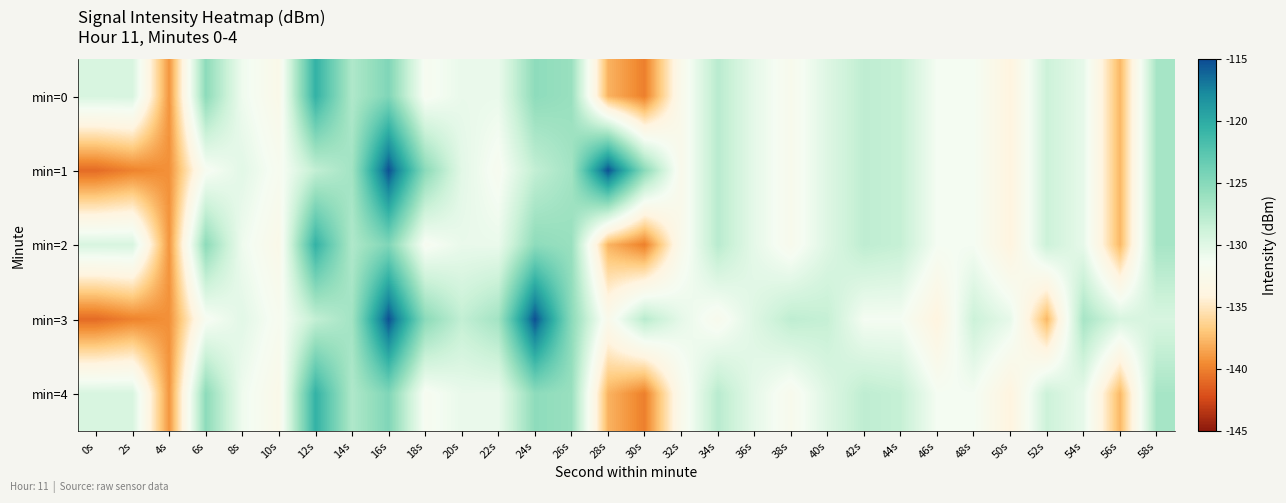

Reading left to right, transcribe all the data shown in this chart.

min=0: 0s=-129.4	2s=-129.4	4s=-139.1	6s=-125.3	8s=-131.0	10s=-132.7	12s=-120.5	14s=-127.1	16s=-124.6	18s=-131.7	20s=-130.6	22s=-130.7	24s=-125.4	26s=-126.0	28s=-137.8	30s=-140.0	32s=-132.5	34s=-127.6	36s=-130.4	38s=-132.2	40s=-129.8	42s=-127.9	44s=-128.4	46s=-131.4	48s=-131.3	50s=-134.1	52s=-128.7	54s=-130.5	56s=-137.7	58s=-126.7
min=1: 0s=-140.9	2s=-139.9	4s=-139.3	6s=-131.7	8s=-130.1	10s=-131.8	12s=-128.2	14s=-126.4	16s=-115.2	18s=-125.2	20s=-130.1	22s=-131.8	24s=-128.2	26s=-126.4	28s=-115.2	30s=-125.2	32s=-132.5	34s=-127.6	36s=-130.4	38s=-132.2	40s=-129.8	42s=-127.9	44s=-128.4	46s=-131.4	48s=-131.3	50s=-134.1	52s=-128.7	54s=-130.5	56s=-137.7	58s=-126.7
min=2: 0s=-129.4	2s=-129.4	4s=-139.1	6s=-125.3	8s=-131.0	10s=-132.7	12s=-120.5	14s=-127.1	16s=-124.6	18s=-131.7	20s=-130.6	22s=-130.7	24s=-125.4	26s=-126.0	28s=-137.8	30s=-140.0	32s=-132.5	34s=-127.6	36s=-130.4	38s=-132.2	40s=-129.8	42s=-127.9	44s=-128.4	46s=-131.4	48s=-131.3	50s=-134.1	52s=-128.7	54s=-130.5	56s=-137.7	58s=-126.7
min=3: 0s=-140.9	2s=-139.9	4s=-139.3	6s=-131.7	8s=-130.1	10s=-131.8	12s=-128.2	14s=-126.4	16s=-115.2	18s=-125.2	20s=-128.2	22s=-126.4	24s=-115.2	26s=-125.2	28s=-132.5	30s=-127.6	32s=-130.4	34s=-132.2	36s=-129.8	38s=-127.9	40s=-128.4	42s=-131.4	44s=-131.3	46s=-134.1	48s=-128.7	50s=-130.5	52s=-137.7	54s=-126.7	56s=-129.4	58s=-129.4
min=4: 0s=-129.4	2s=-129.4	4s=-139.1	6s=-125.3	8s=-131.0	10s=-132.7	12s=-120.5	14s=-127.1	16s=-124.6	18s=-131.7	20s=-130.6	22s=-130.7	24s=-125.4	26s=-126.0	28s=-137.8	30s=-140.0	32s=-132.5	34s=-127.6	36s=-130.4	38s=-132.2	40s=-129.8	42s=-127.9	44s=-128.4	46s=-131.4	48s=-131.3	50s=-134.1	52s=-128.7	54s=-130.5	56s=-137.7	58s=-126.7